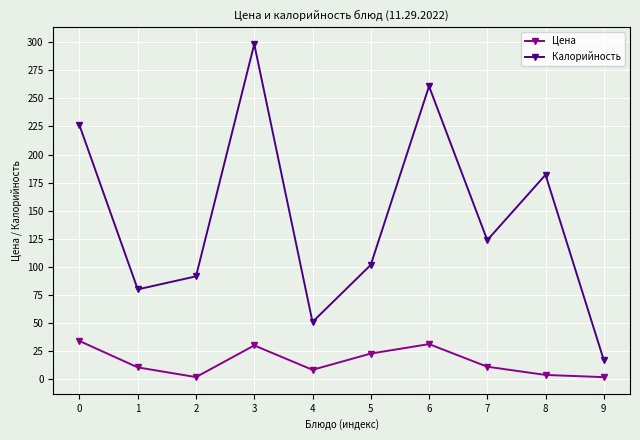

Is the value of Цена at 5 greater than the value of Калорийность at 5?

No